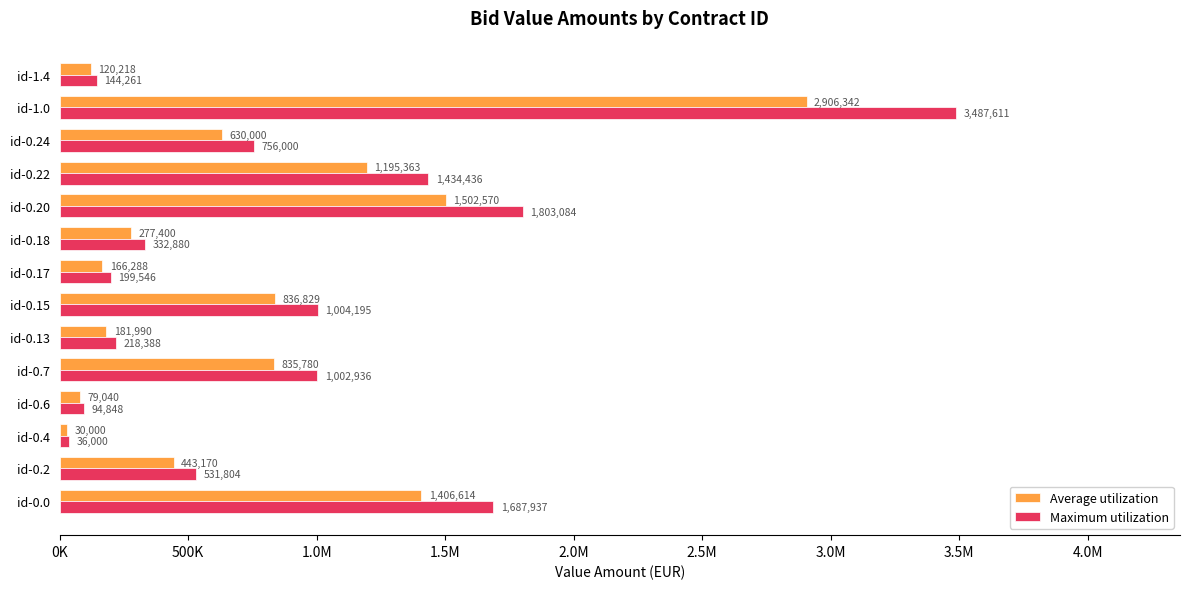

What are all the series names shown in the legend?

Average utilization, Maximum utilization